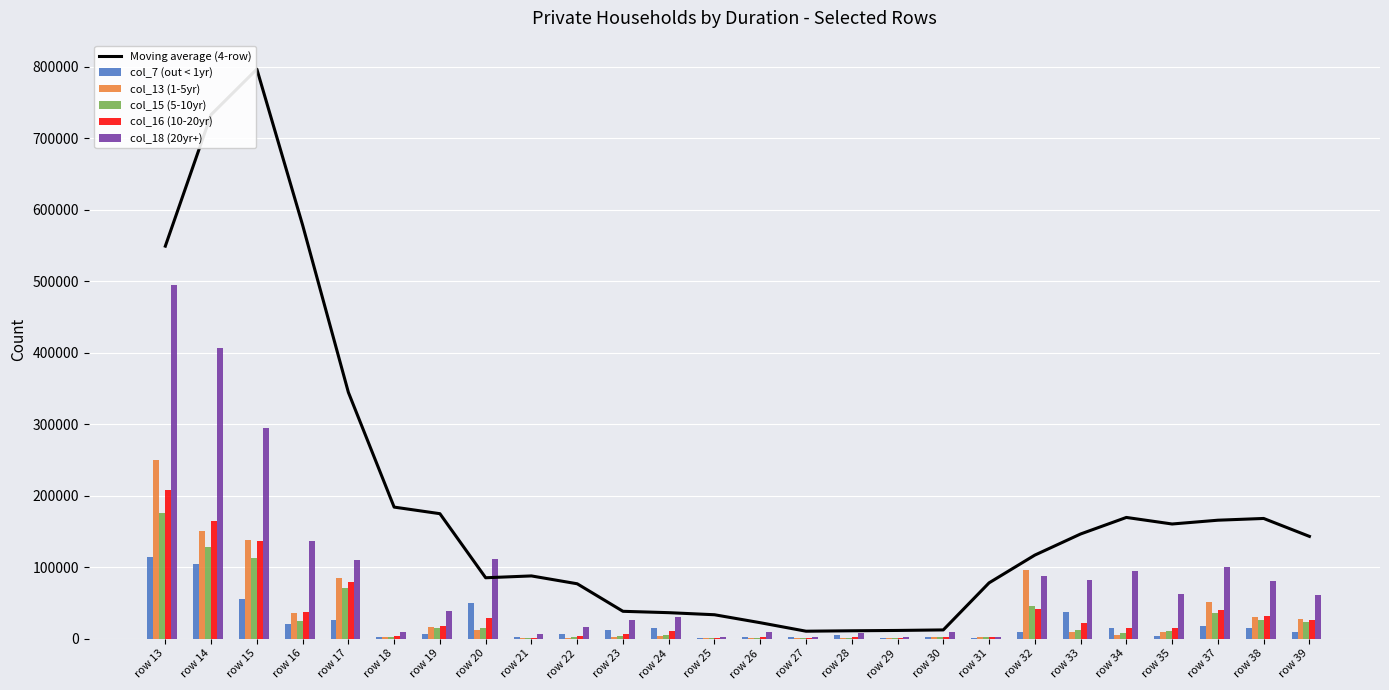

Which category has the lowest value in the col_16 (10-20yr) series?

row 25